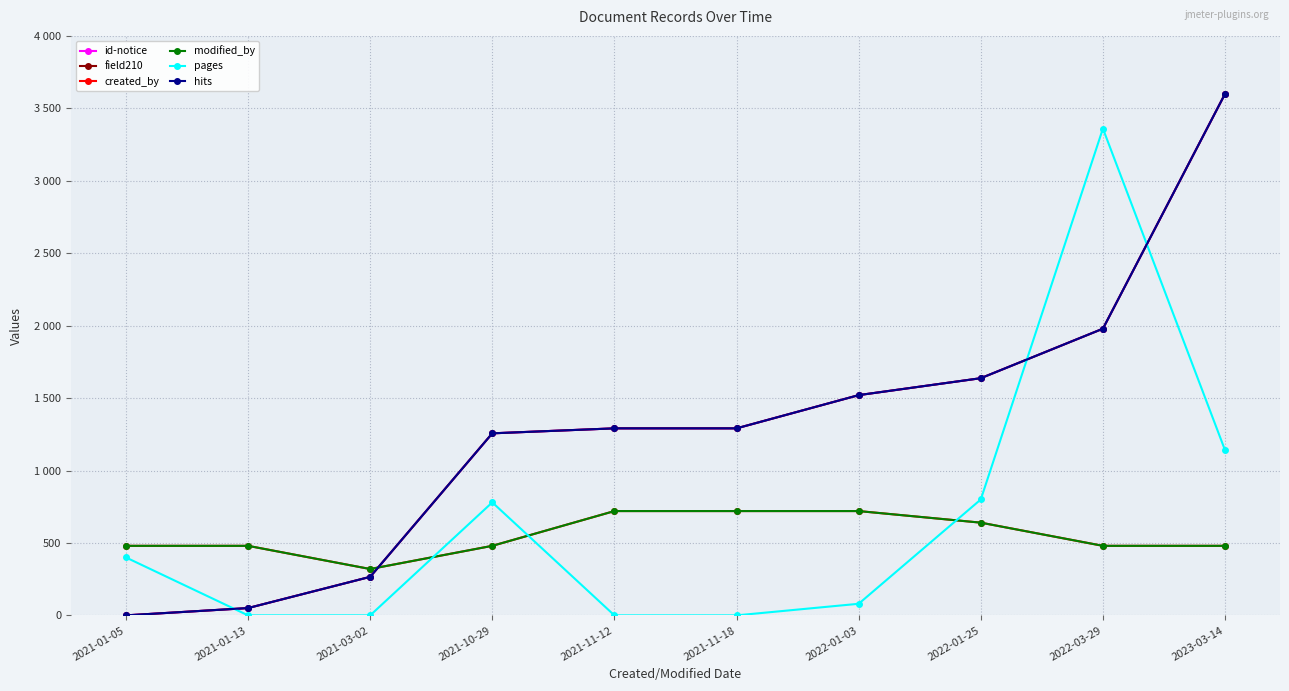

Does the chart have visible grid lines?

Yes